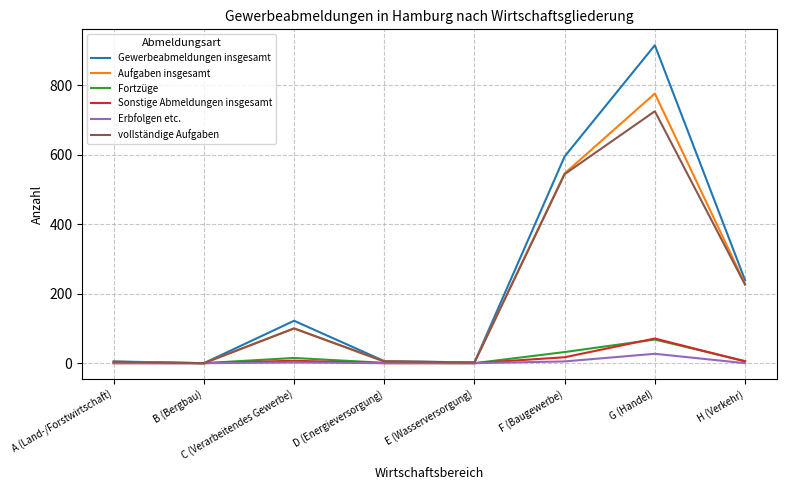

Which series changed the most between A (Land-/Forstwirtschaft) and H (Verkehr)?

Gewerbeabmeldungen insgesamt